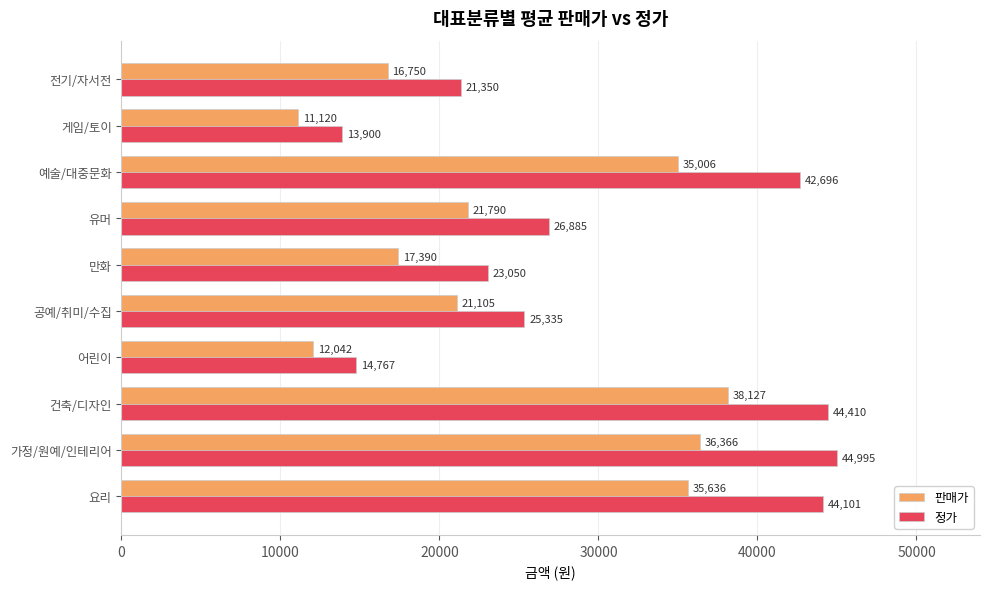

List the series in order of their overall mean, highest first.

정가, 판매가